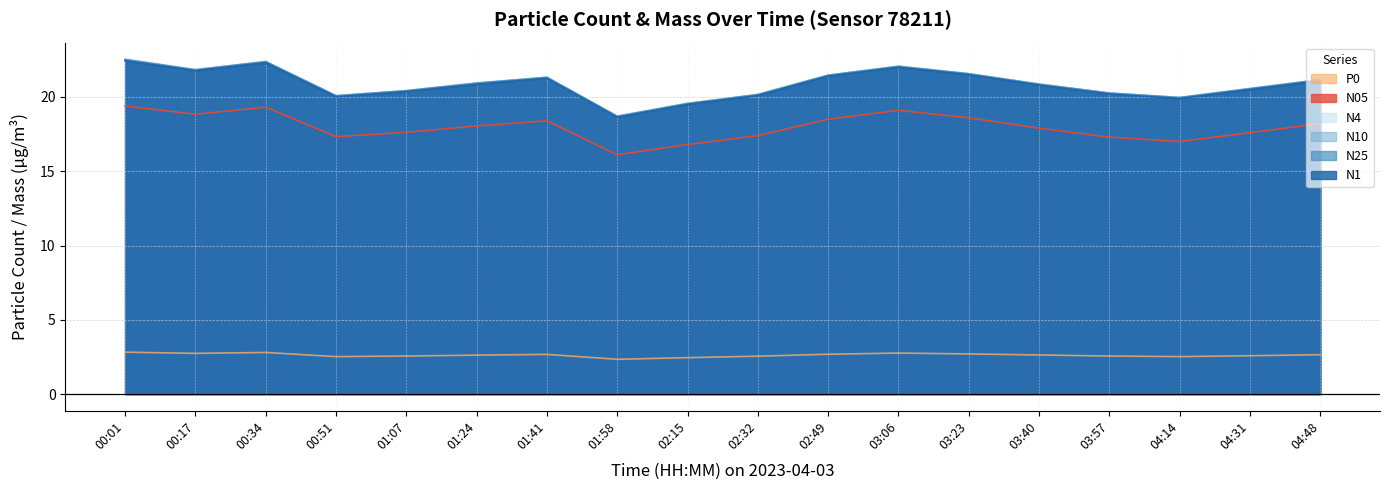

Between 04:14 and 03:57, which is larger?

03:57